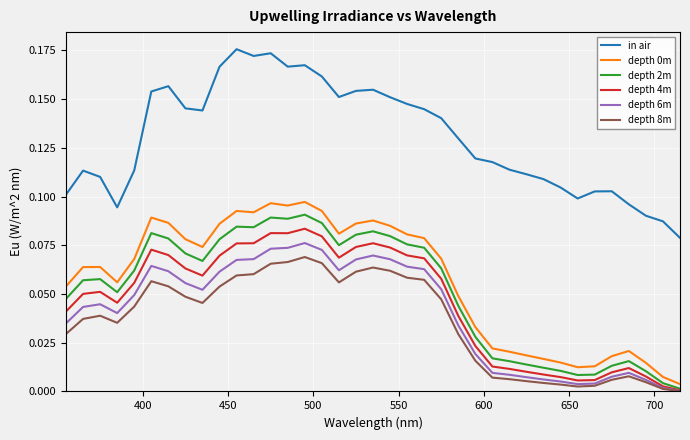

True or false: in air and depth 4m intersect in this chart.

False